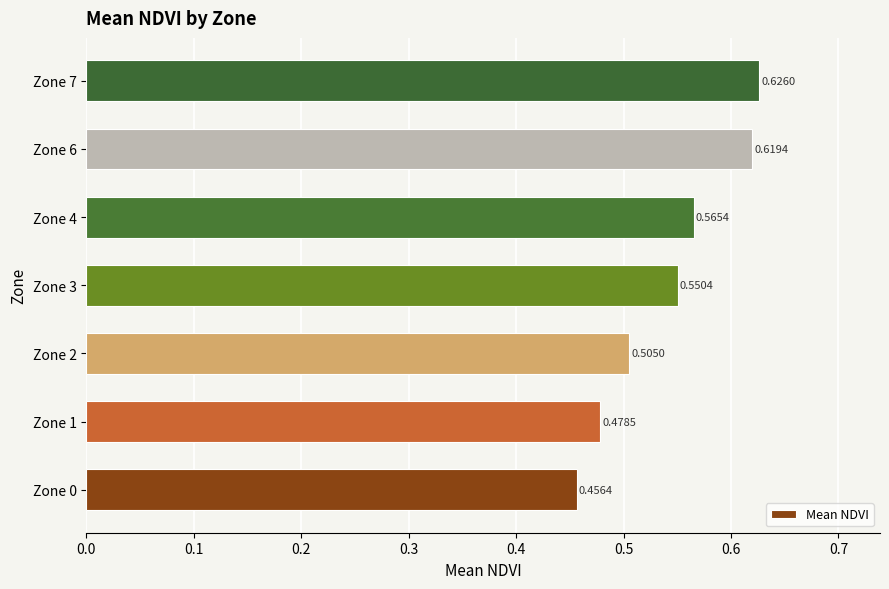

What is the sum of the values at Zone 2 and Zone 6?

1.1